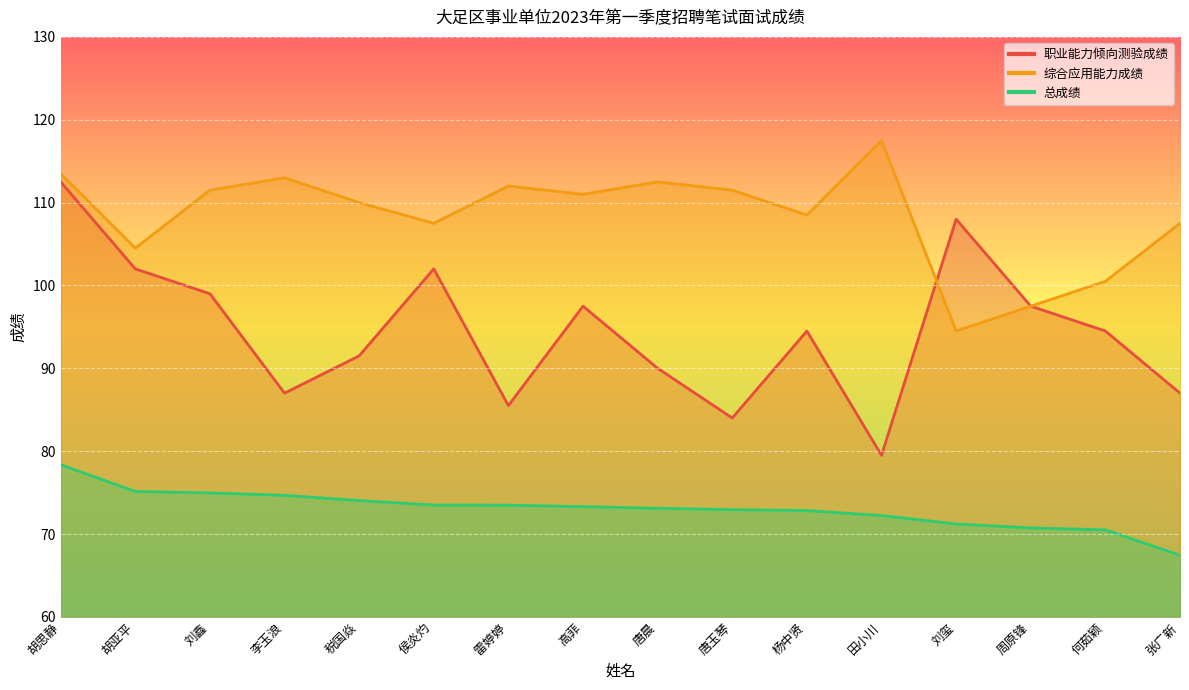

True or false: 总成绩 and 职业能力倾向测验成绩 intersect in this chart.

False